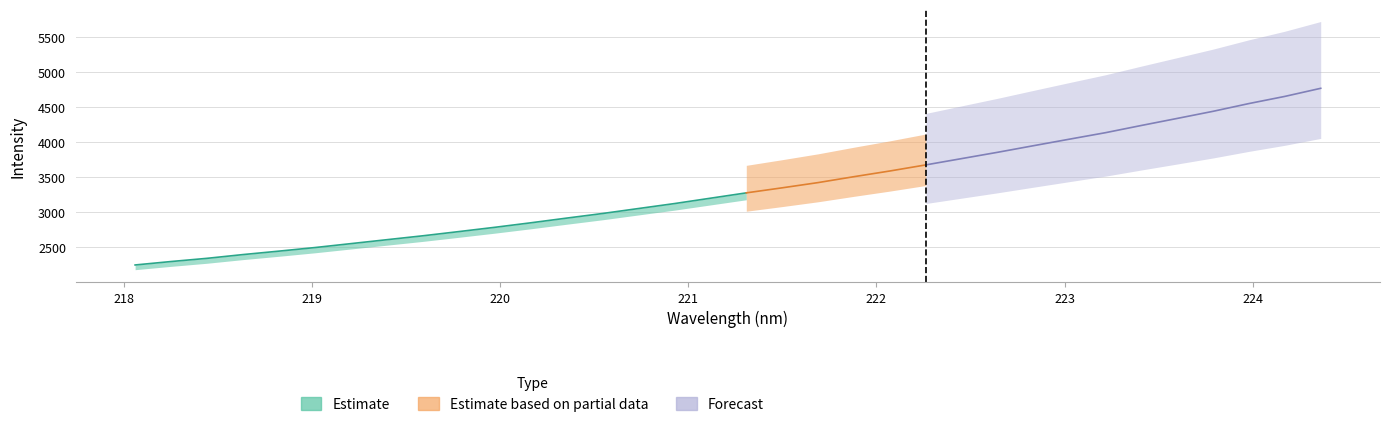

True or false: Estimate based on partial data and Estimate cross at least once.

False